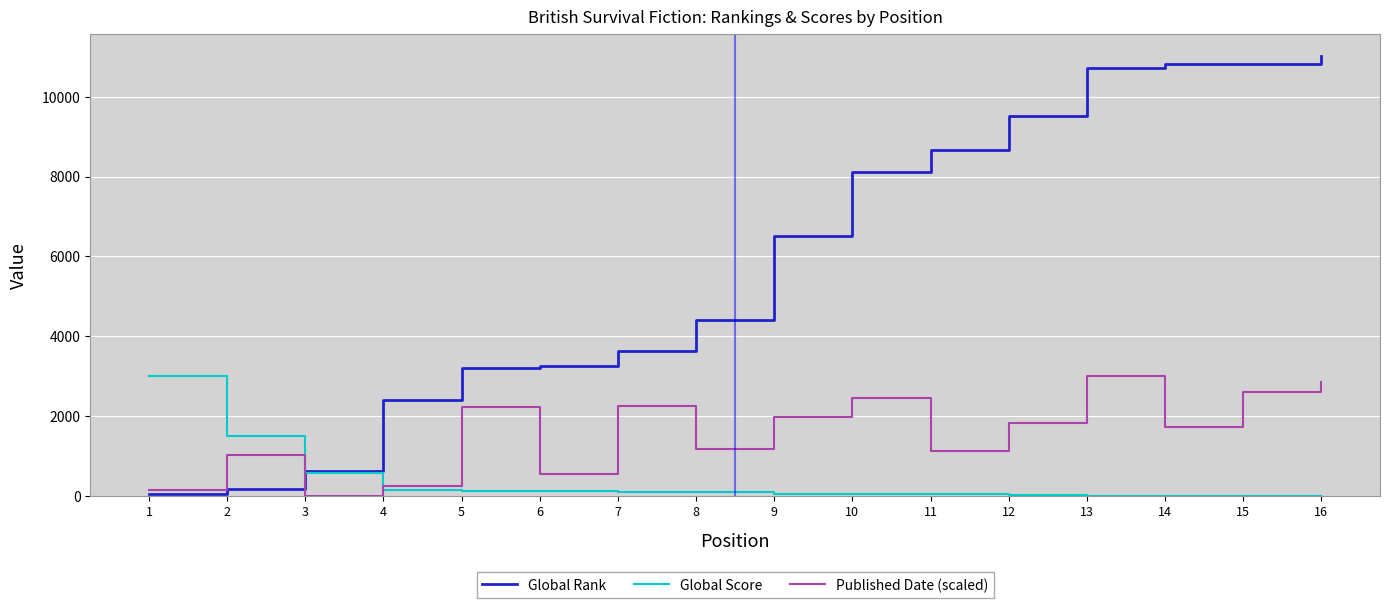

What is the maximum value shown in the chart?

11028.0